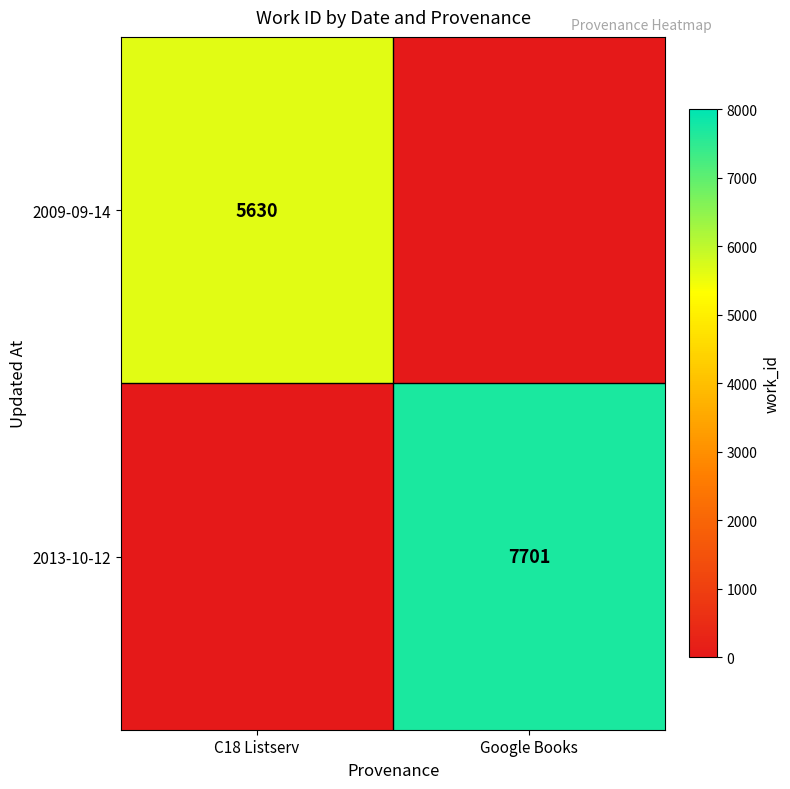

Is the value of 2013-10-12 at Google Books greater than the value of 2009-09-14 at C18 Listserv?

Yes